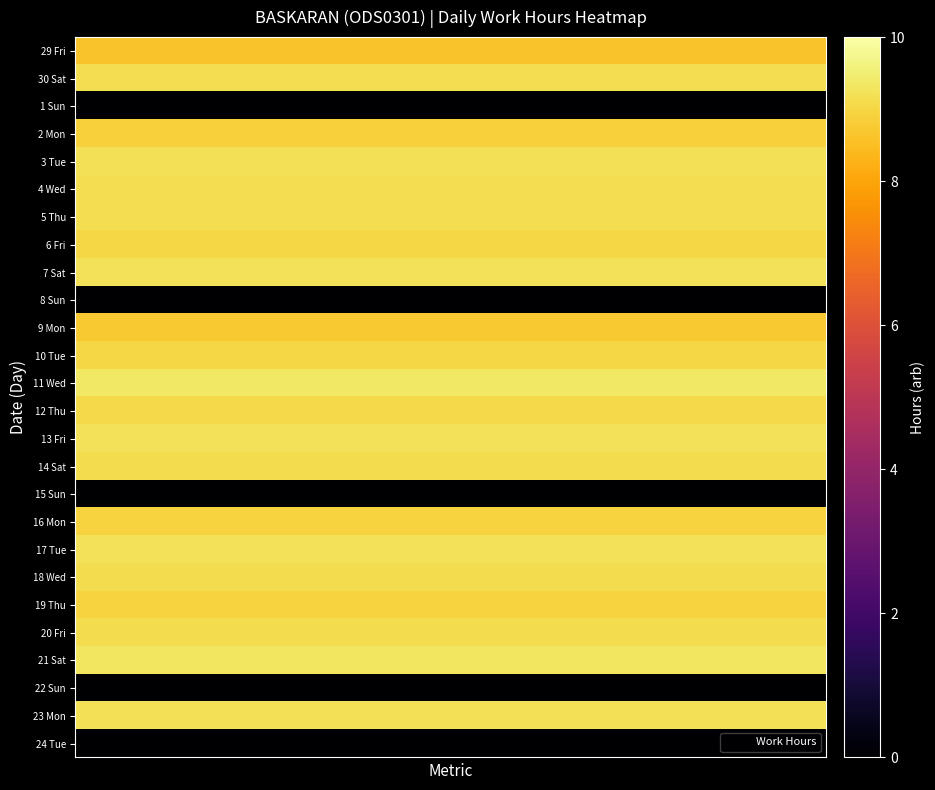

Rank the series by their maximum value, from lowest to highest.

1 Sun, 8 Sun, 15 Sun, 22 Sun, 24 Tue, 29 Fri, 9 Mon, 2 Mon, 19 Thu, 16 Mon, 6 Fri, 10 Tue, 12 Thu, 20 Fri, 18 Wed, 14 Sat, 30 Sat, 5 Thu, 4 Wed, 23 Mon, 3 Tue, 17 Tue, 7 Sat, 13 Fri, 21 Sat, 11 Wed